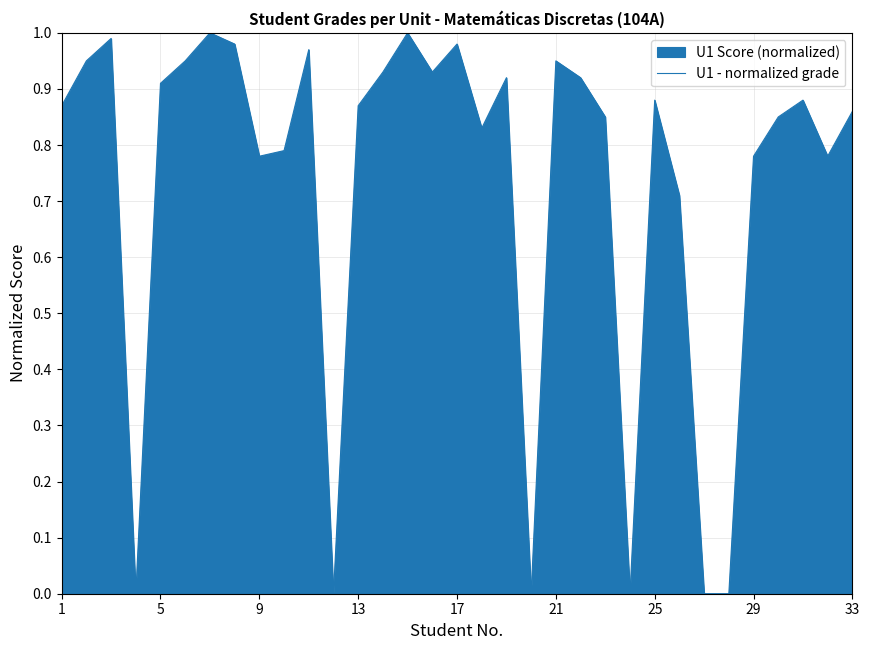

Between 17 and 29, which is larger?

17